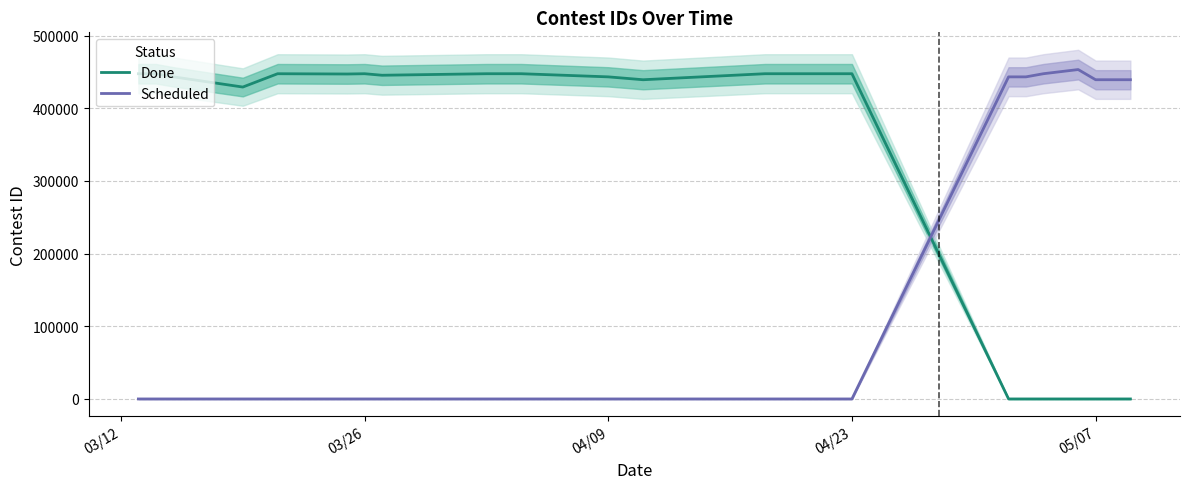

True or false: Done and Scheduled cross at least once.

True